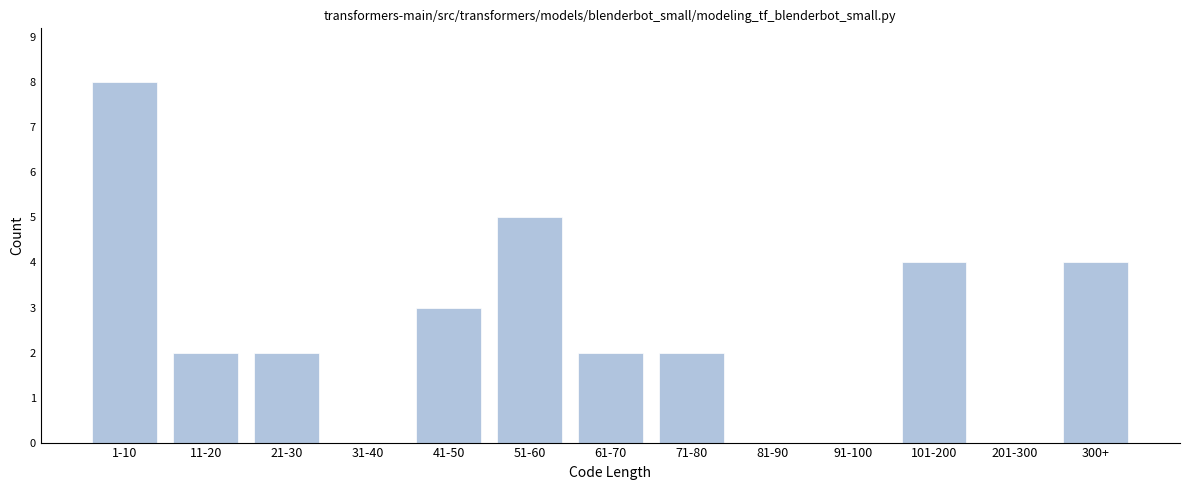

Reading right to left, extract all data points from this chart.

300+=4	201-300=0	101-200=4	91-100=0	81-90=0	71-80=2	61-70=2	51-60=5	41-50=3	31-40=0	21-30=2	11-20=2	1-10=8